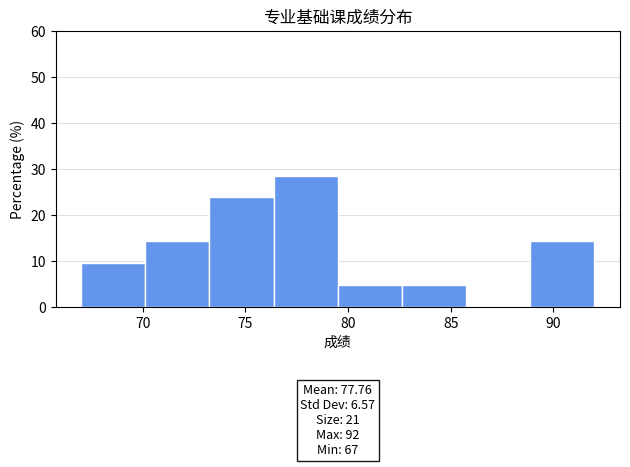

Which range on the x-axis has the tallest bar?

76.5 to 79.5